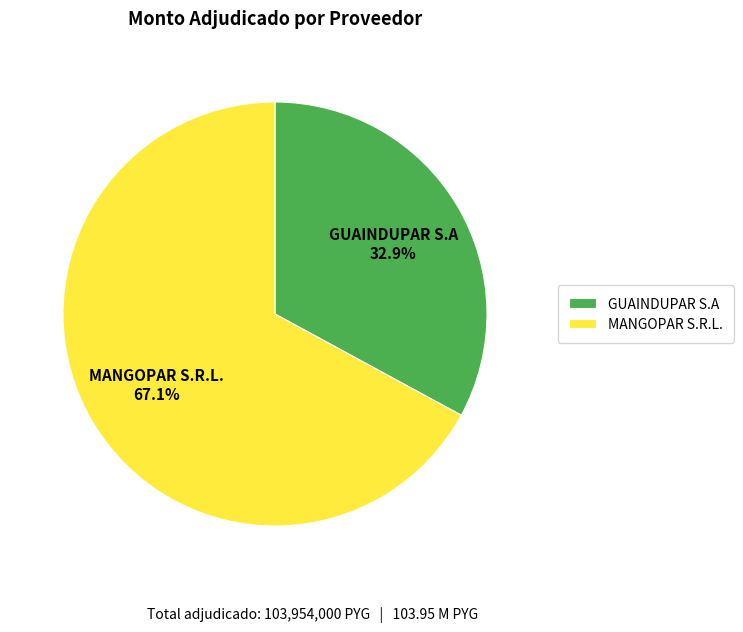

Count the number of slices in the pie.

2